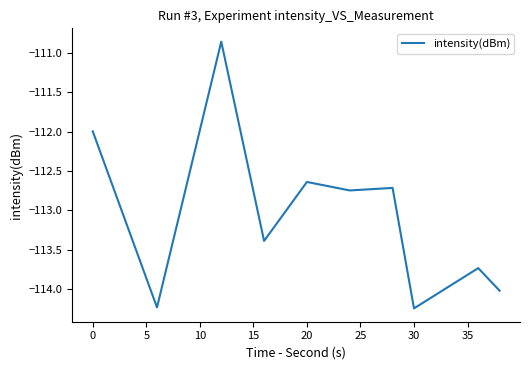

True or false: the data shows -112.0 at 0.

True